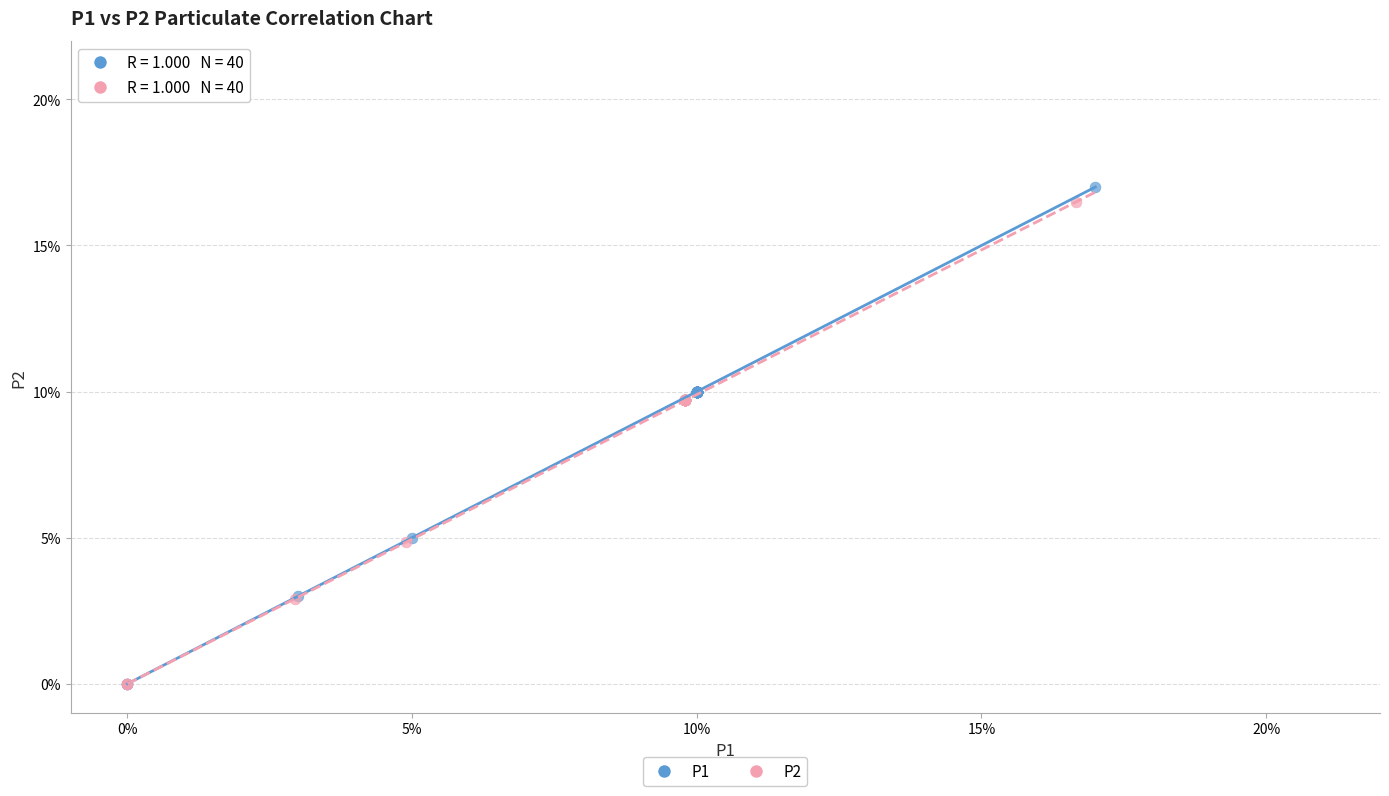

What are all the series names shown in the legend?

P1, P2